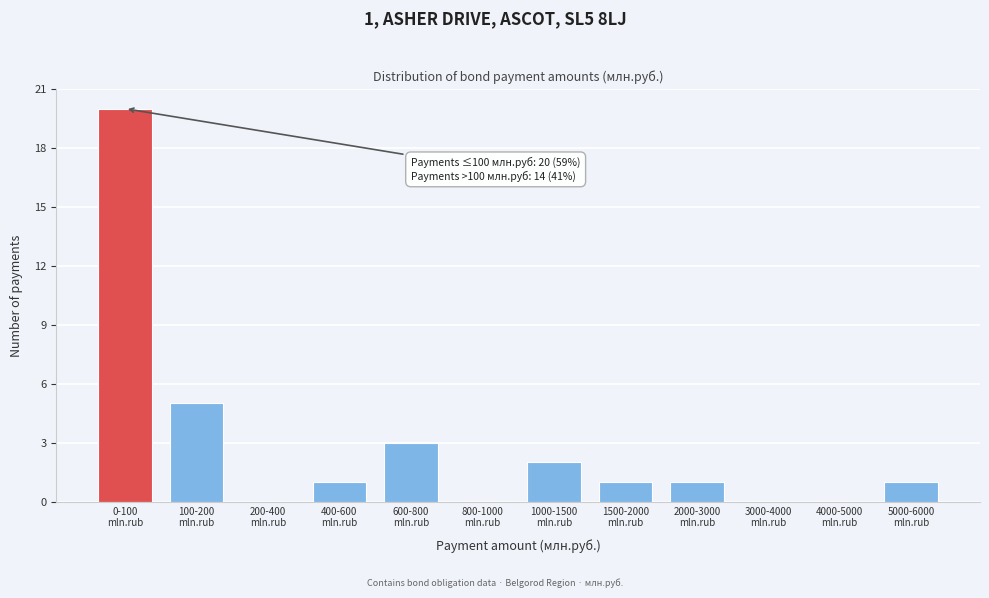

What is the sum of all values?

34